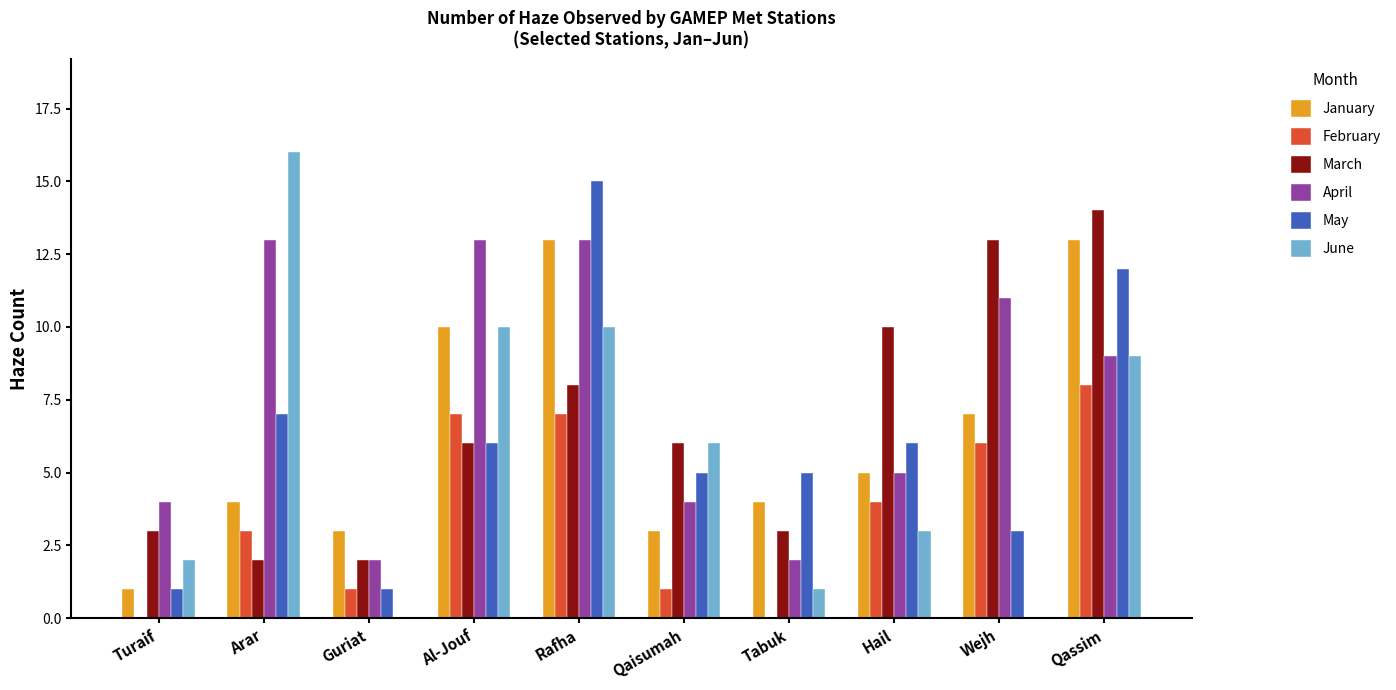

What is the greatest value displayed?

16